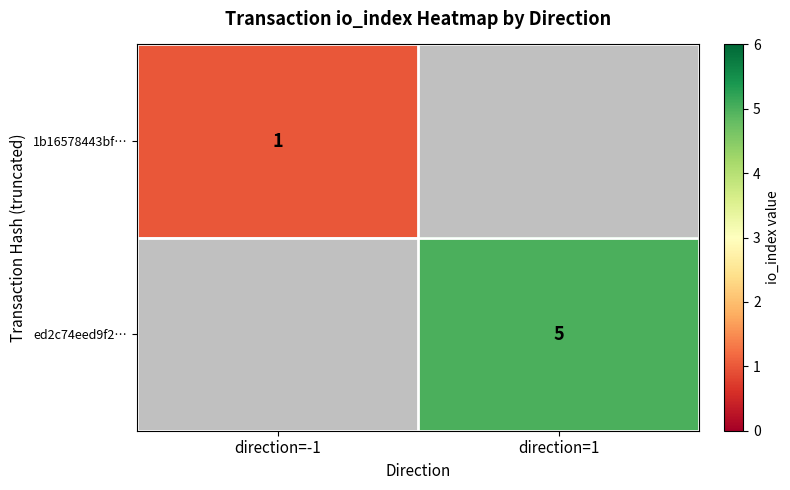

Is the value of ed2c74eed9f2… at direction=1 greater than the value of 1b16578443bf… at direction=-1?

Yes